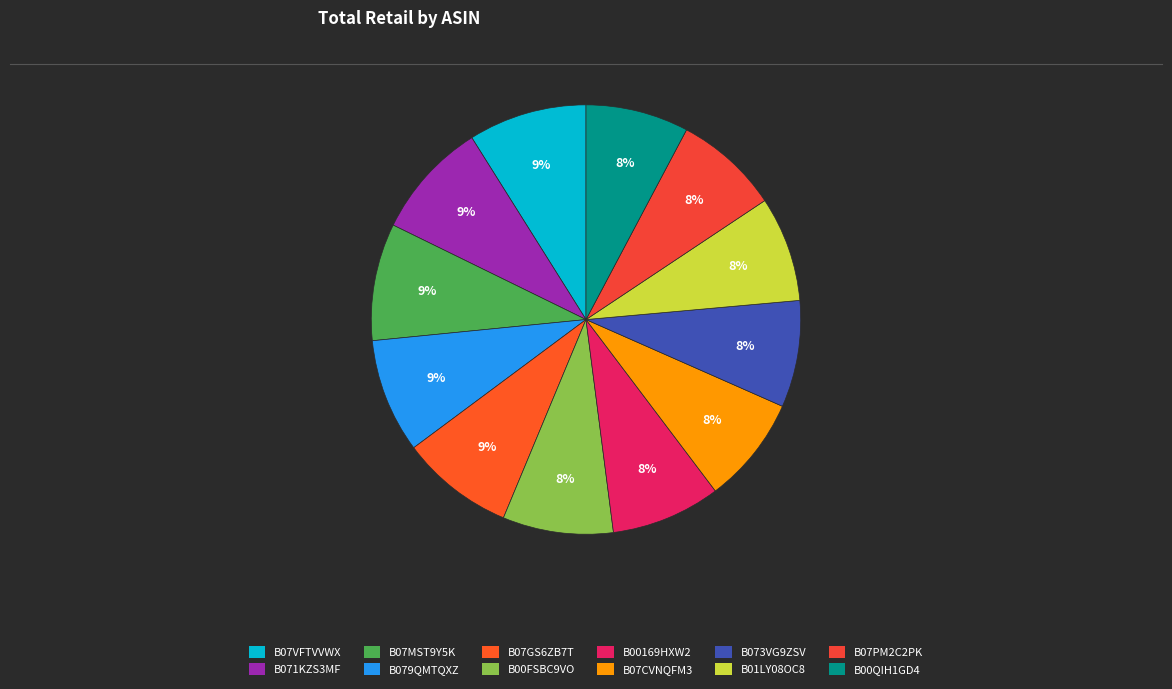

What is the largest slice in the pie chart?

B07VFTVVWX